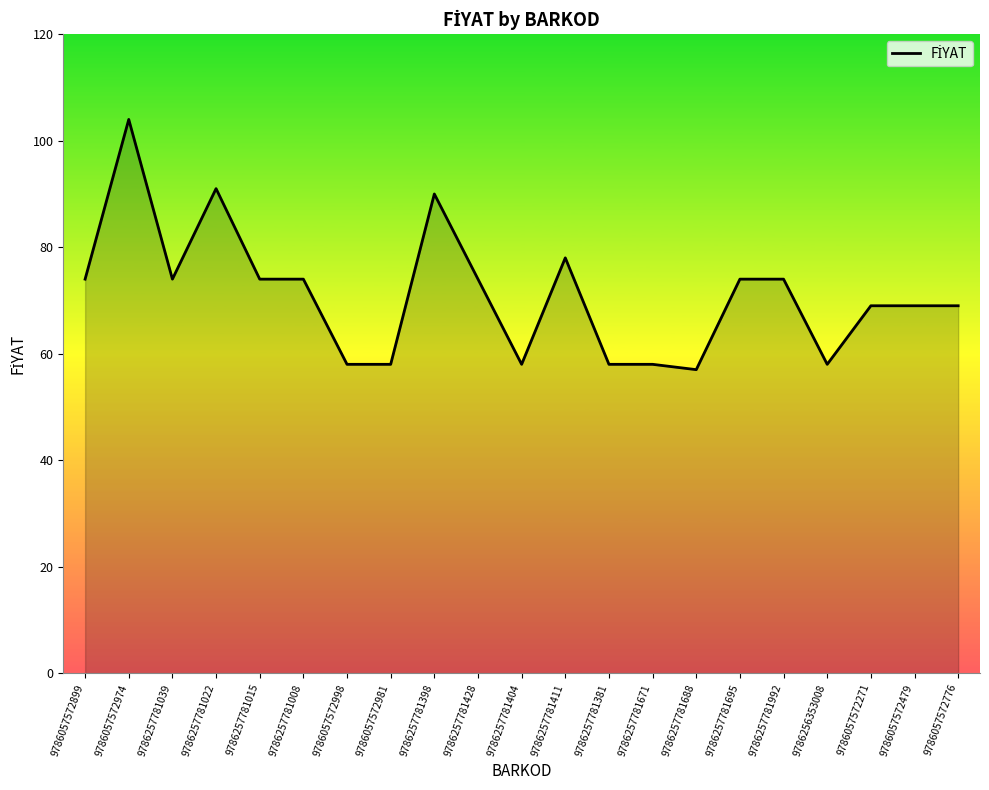

What is the difference between the second highest and second lowest values?

33